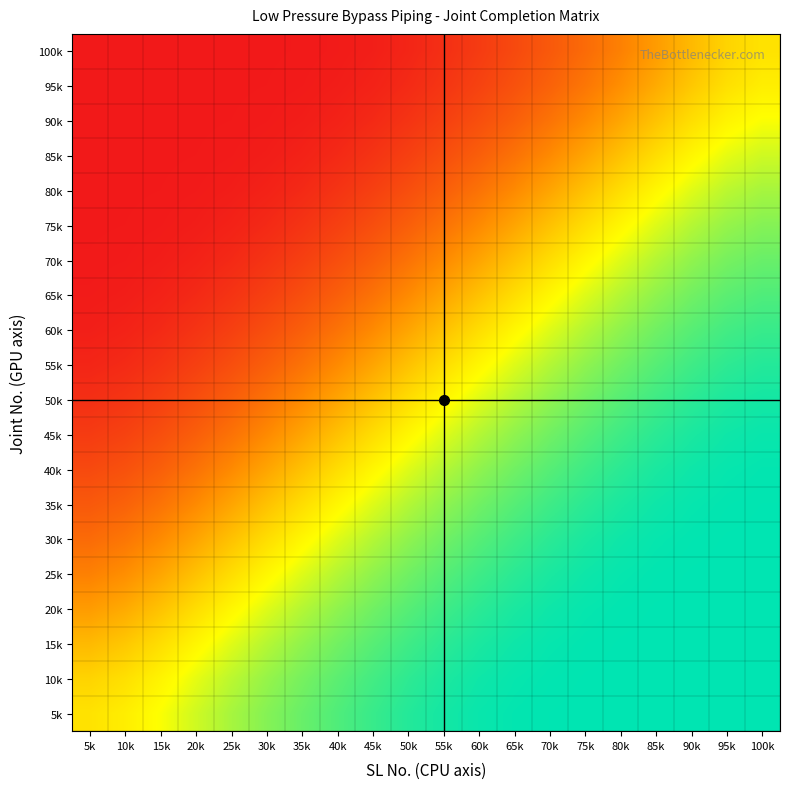

Reading left to right, what are all the values shown in this chart?

100k: 5k=0.0	10k=0.0	15k=0.0	20k=0.0	25k=0.0	30k=0.0	35k=0.0	40k=0.0	45k=0.0	50k=0.0	55k=0.1	60k=0.1	65k=0.1	70k=0.2	75k=0.2	80k=0.3	85k=0.4	90k=0.5	95k=0.5	100k=0.6
95k: 5k=0.0	10k=0.0	15k=0.0	20k=0.0	25k=0.0	30k=0.0	35k=0.0	40k=0.0	45k=0.0	50k=0.1	55k=0.1	60k=0.1	65k=0.2	70k=0.2	75k=0.3	80k=0.3	85k=0.4	90k=0.5	95k=0.6	100k=0.6
90k: 5k=0.0	10k=0.0	15k=0.0	20k=0.0	25k=0.0	30k=0.0	35k=0.0	40k=0.0	45k=0.0	50k=0.1	55k=0.1	60k=0.2	65k=0.2	70k=0.3	75k=0.3	80k=0.4	85k=0.5	90k=0.6	95k=0.6	100k=0.7
85k: 5k=0.0	10k=0.0	15k=0.0	20k=0.0	25k=0.0	30k=0.0	35k=0.0	40k=0.0	45k=0.1	50k=0.1	55k=0.2	60k=0.2	65k=0.3	70k=0.3	75k=0.4	80k=0.5	85k=0.6	90k=0.6	95k=0.7	100k=0.7
80k: 5k=0.0	10k=0.0	15k=0.0	20k=0.0	25k=0.0	30k=0.0	35k=0.0	40k=0.1	45k=0.1	50k=0.2	55k=0.2	60k=0.3	65k=0.3	70k=0.4	75k=0.5	80k=0.6	85k=0.6	90k=0.7	95k=0.8	100k=0.8
75k: 5k=0.0	10k=0.0	15k=0.0	20k=0.0	25k=0.0	30k=0.0	35k=0.1	40k=0.1	45k=0.2	50k=0.2	55k=0.3	60k=0.3	65k=0.4	70k=0.5	75k=0.6	80k=0.6	85k=0.7	90k=0.8	95k=0.8	100k=0.8
70k: 5k=0.0	10k=0.0	15k=0.0	20k=0.0	25k=0.0	30k=0.1	35k=0.1	40k=0.2	45k=0.2	50k=0.3	55k=0.3	60k=0.4	65k=0.5	70k=0.6	75k=0.6	80k=0.7	85k=0.8	90k=0.8	95k=0.8	100k=0.9
65k: 5k=0.0	10k=0.0	15k=0.0	20k=0.0	25k=0.1	30k=0.1	35k=0.2	40k=0.2	45k=0.3	50k=0.3	55k=0.4	60k=0.5	65k=0.6	70k=0.6	75k=0.7	80k=0.8	85k=0.8	90k=0.8	95k=0.9	100k=0.9
60k: 5k=0.0	10k=0.0	15k=0.0	20k=0.1	25k=0.1	30k=0.2	35k=0.2	40k=0.3	45k=0.3	50k=0.4	55k=0.5	60k=0.6	65k=0.6	70k=0.7	75k=0.8	80k=0.8	85k=0.9	90k=0.9	95k=0.9	100k=0.9
55k: 5k=0.0	10k=0.1	15k=0.1	20k=0.1	25k=0.2	30k=0.2	35k=0.3	40k=0.3	45k=0.4	50k=0.5	55k=0.6	60k=0.6	65k=0.7	70k=0.8	75k=0.8	80k=0.9	85k=0.9	90k=0.9	95k=0.9	100k=1.0
50k: 5k=0.1	10k=0.1	15k=0.1	20k=0.2	25k=0.2	30k=0.3	35k=0.3	40k=0.4	45k=0.5	50k=0.6	55k=0.6	60k=0.7	65k=0.8	70k=0.8	75k=0.9	80k=0.9	85k=0.9	90k=0.9	95k=1.0	100k=1.0
45k: 5k=0.1	10k=0.1	15k=0.2	20k=0.2	25k=0.3	30k=0.3	35k=0.4	40k=0.5	45k=0.6	50k=0.6	55k=0.7	60k=0.8	65k=0.8	70k=0.9	75k=0.9	80k=0.9	85k=0.9	90k=1.0	95k=1.0	100k=1.0
40k: 5k=0.1	10k=0.2	15k=0.2	20k=0.3	25k=0.3	30k=0.4	35k=0.5	40k=0.6	45k=0.6	50k=0.7	55k=0.8	60k=0.8	65k=0.9	70k=0.9	75k=0.9	80k=0.9	85k=1.0	90k=1.0	95k=1.0	100k=1.0
35k: 5k=0.2	10k=0.2	15k=0.3	20k=0.3	25k=0.4	30k=0.5	35k=0.6	40k=0.6	45k=0.7	50k=0.8	55k=0.8	60k=0.9	65k=0.9	70k=0.9	75k=0.9	80k=1.0	85k=1.0	90k=1.0	95k=1.0	100k=1.0
30k: 5k=0.2	10k=0.3	15k=0.3	20k=0.4	25k=0.5	30k=0.6	35k=0.6	40k=0.7	45k=0.8	50k=0.8	55k=0.9	60k=0.9	65k=0.9	70k=0.9	75k=1.0	80k=1.0	85k=1.0	90k=1.0	95k=1.0	100k=1.0
25k: 5k=0.3	10k=0.3	15k=0.4	20k=0.5	25k=0.6	30k=0.6	35k=0.7	40k=0.8	45k=0.8	50k=0.9	55k=0.9	60k=0.9	65k=0.9	70k=1.0	75k=1.0	80k=1.0	85k=1.0	90k=1.0	95k=1.0	100k=1.0
20k: 5k=0.4	10k=0.4	15k=0.5	20k=0.6	25k=0.6	30k=0.7	35k=0.8	40k=0.8	45k=0.9	50k=0.9	55k=0.9	60k=0.9	65k=1.0	70k=1.0	75k=1.0	80k=1.0	85k=1.0	90k=1.0	95k=1.0	100k=1.0
15k: 5k=0.5	10k=0.5	15k=0.6	20k=0.6	25k=0.7	30k=0.8	35k=0.8	40k=0.8	45k=0.9	50k=0.9	55k=0.9	60k=1.0	65k=1.0	70k=1.0	75k=1.0	80k=1.0	85k=1.0	90k=1.0	95k=1.0	100k=1.0
10k: 5k=0.5	10k=0.6	15k=0.6	20k=0.7	25k=0.8	30k=0.8	35k=0.8	40k=0.9	45k=0.9	50k=0.9	55k=1.0	60k=1.0	65k=1.0	70k=1.0	75k=1.0	80k=1.0	85k=1.0	90k=1.0	95k=1.0	100k=1.0
5k: 5k=0.6	10k=0.6	15k=0.7	20k=0.7	25k=0.8	30k=0.8	35k=0.9	40k=0.9	45k=0.9	50k=1.0	55k=1.0	60k=1.0	65k=1.0	70k=1.0	75k=1.0	80k=1.0	85k=1.0	90k=1.0	95k=1.0	100k=1.0